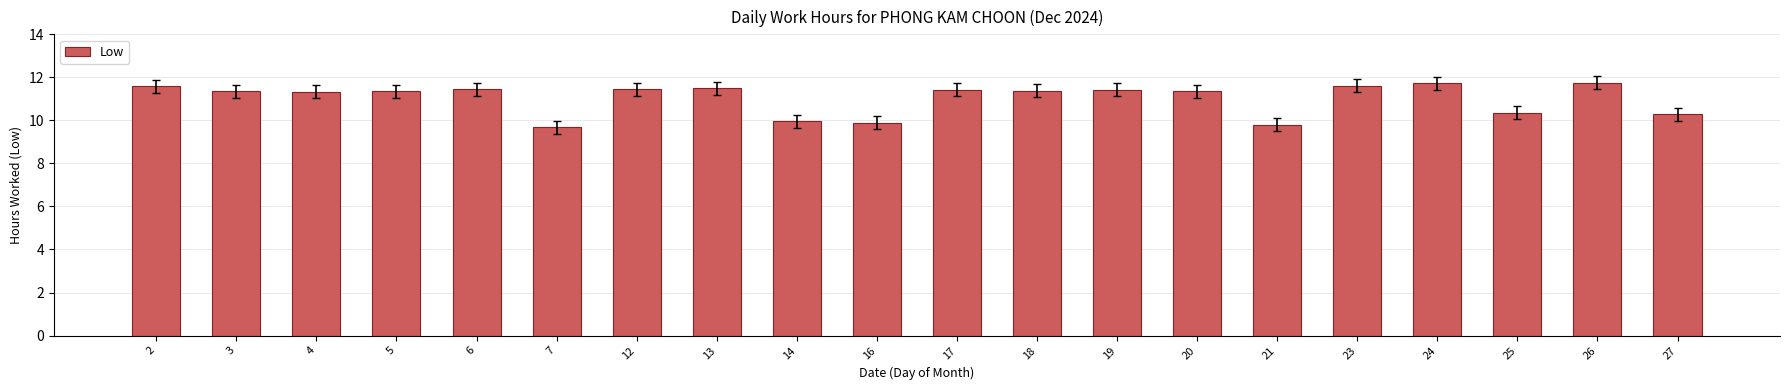

What is the average value?

11.0